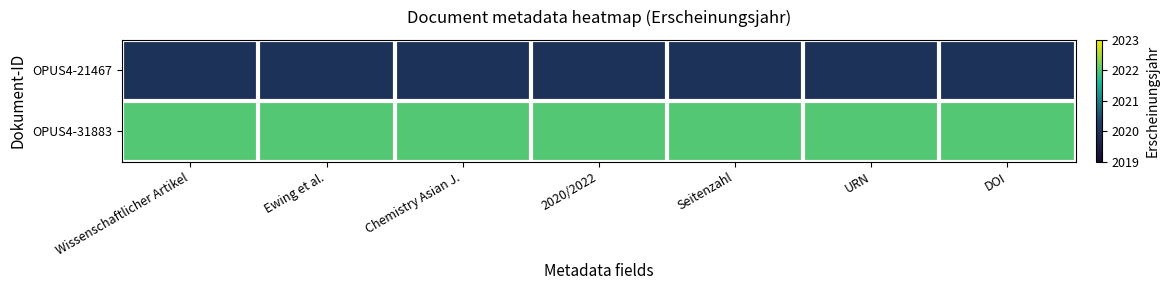

Which series has the widest spread of values?

OPUS4-21467